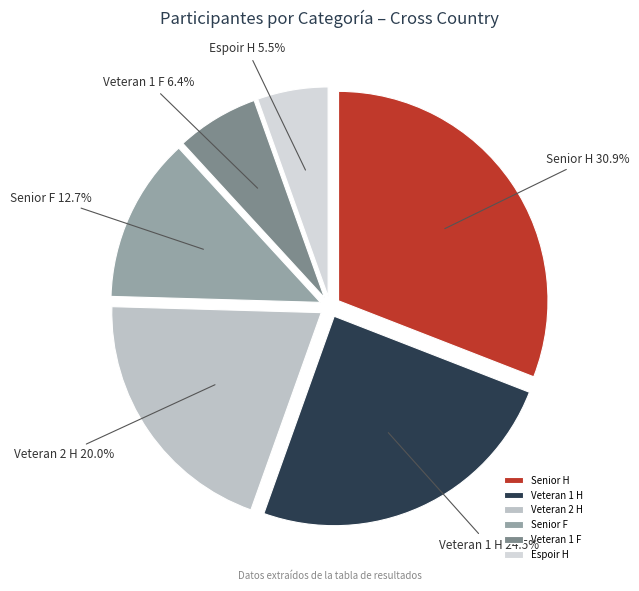

How many slices are in this pie chart?

6